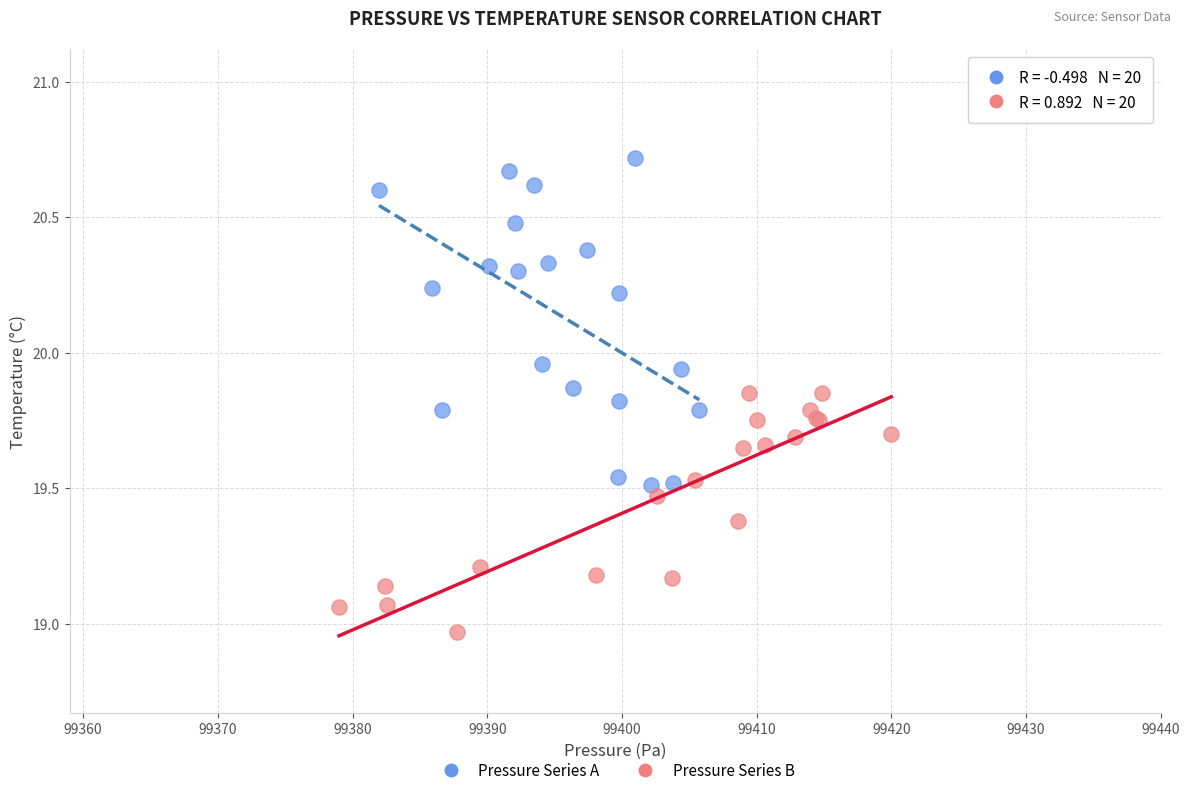

Which series reaches the maximum Y coordinate?

Pressure Series A